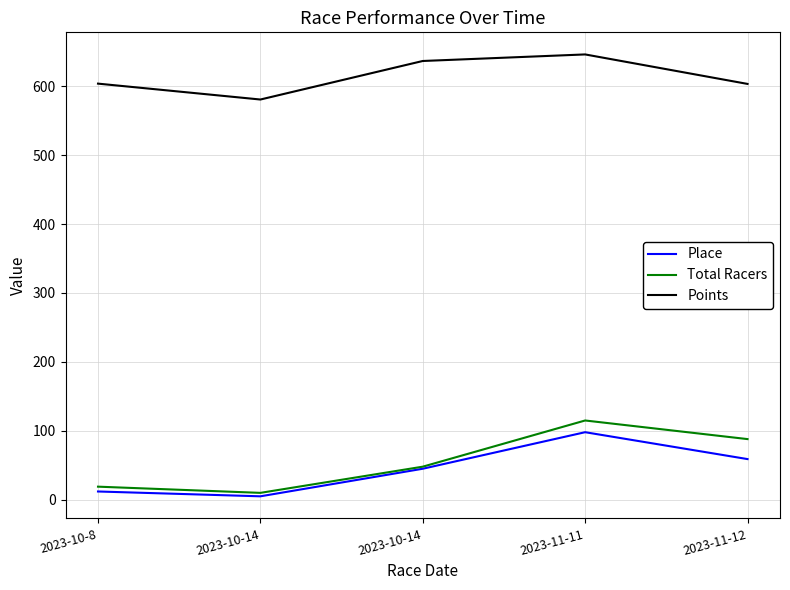

How many lines are shown in the chart?

3